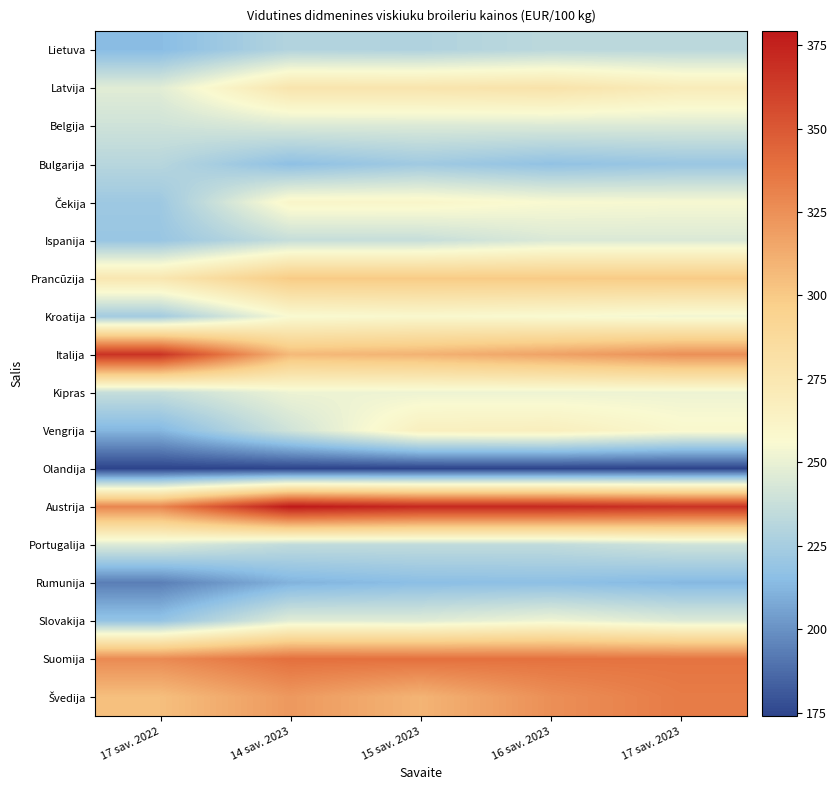

At how many categories does at least one series exceed 185?

5